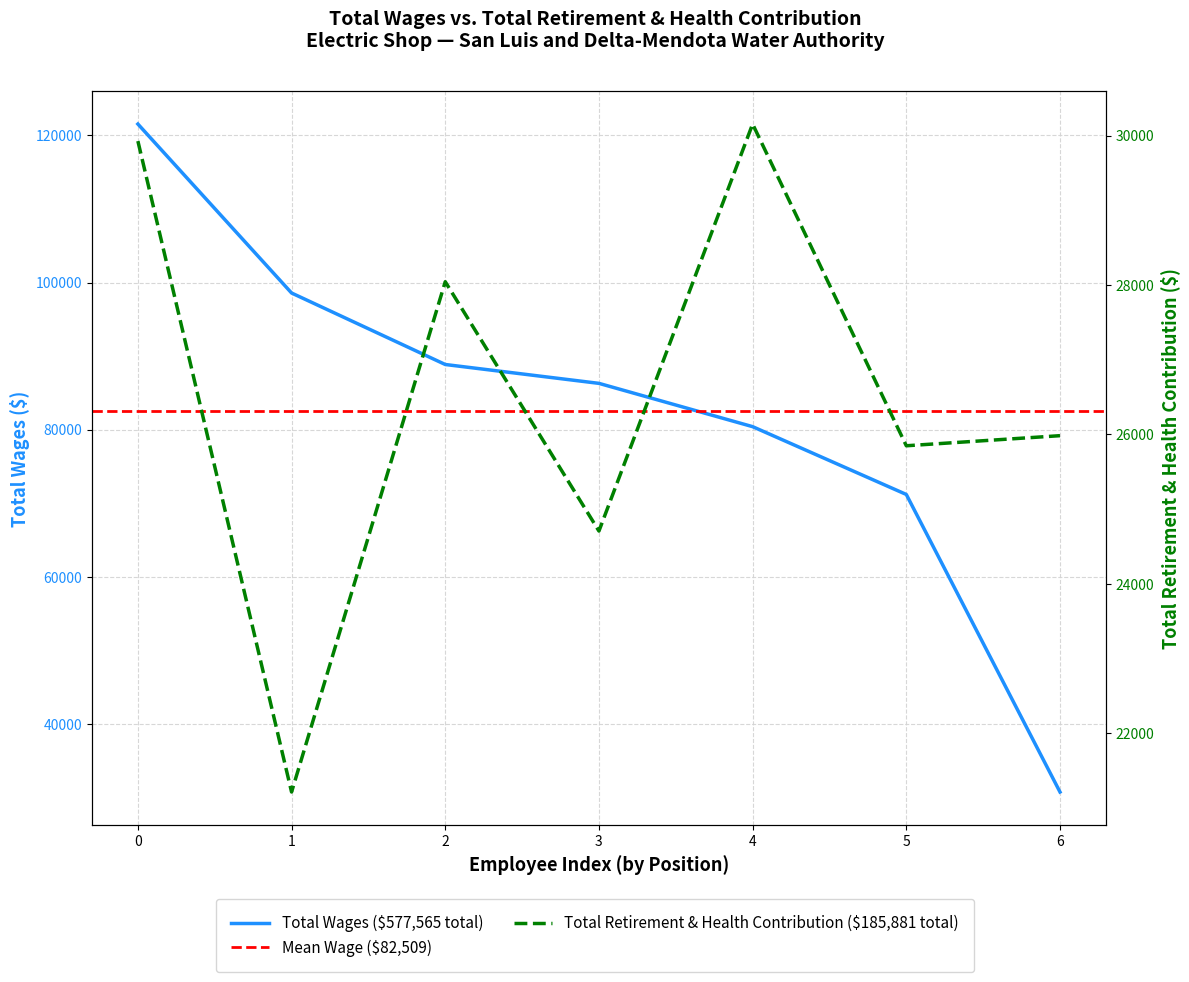

True or false: Total Retirement & Health Contribution and Total Wages cross at least once.

False